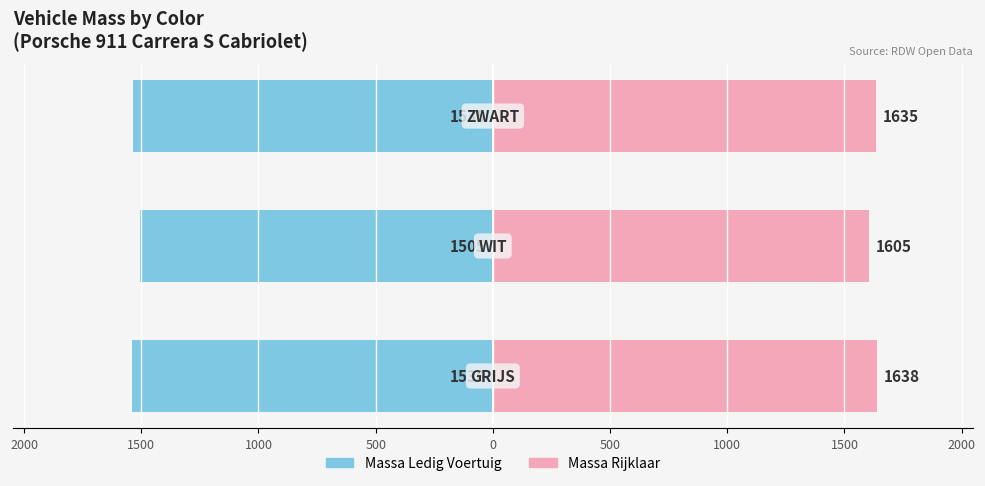

What is the value of the Massa Ledig Voertuig bar at the 3rd from the left?

-1535